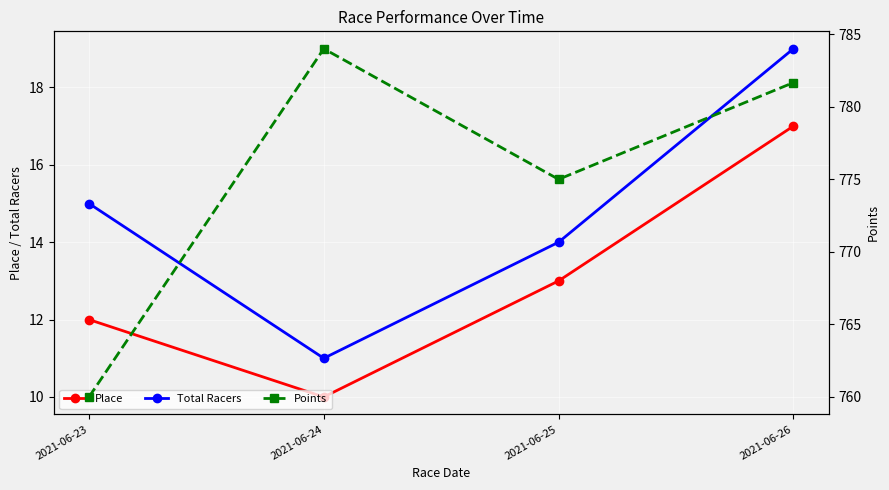

True or false: Place and Points cross at least once.

False